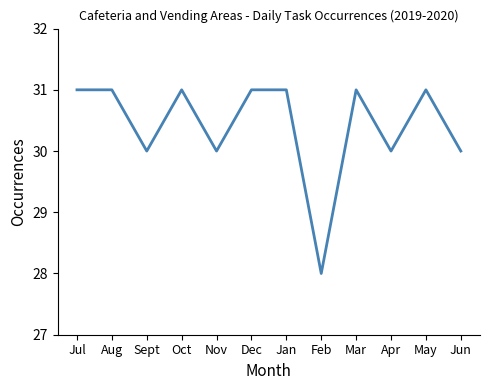

How many lines are shown in the chart?

1